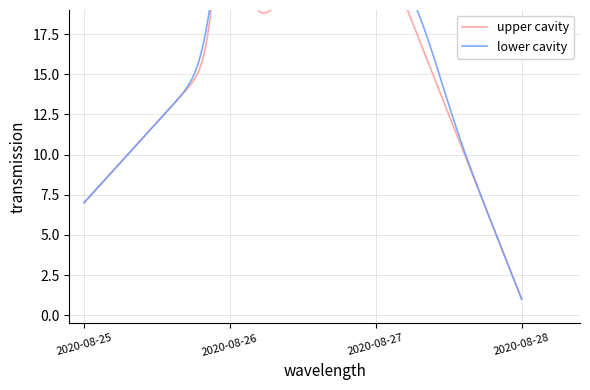

In lower cavity, how many points are higher than both neighbors (excluding endpoints)?

1